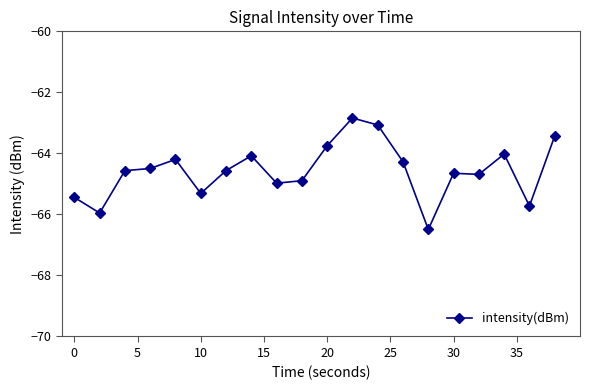

What is the average value?

-64.6